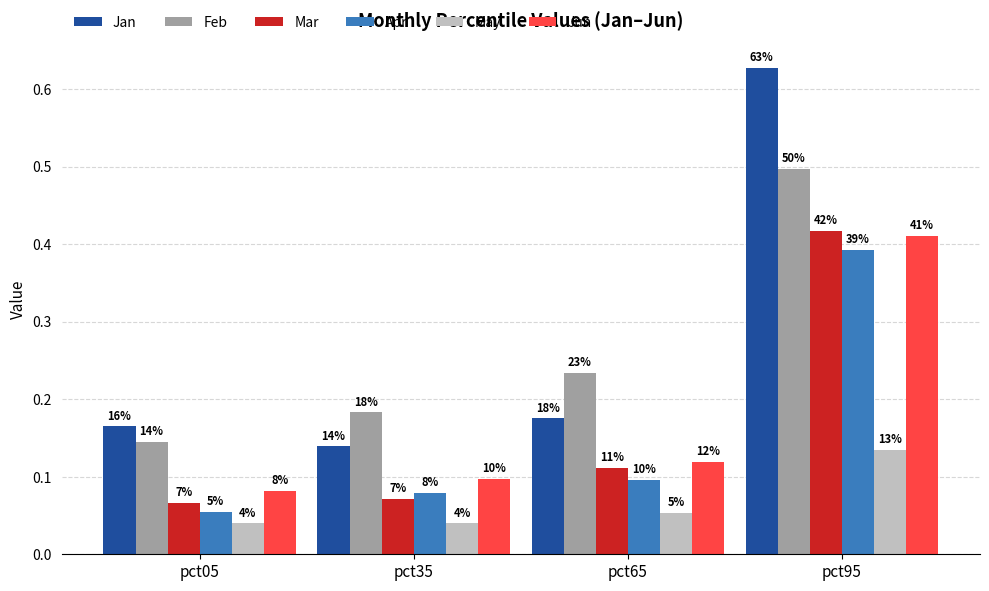

List the series in order of their peak value, highest first.

Jan, Feb, Mar, Jun, Apr, May